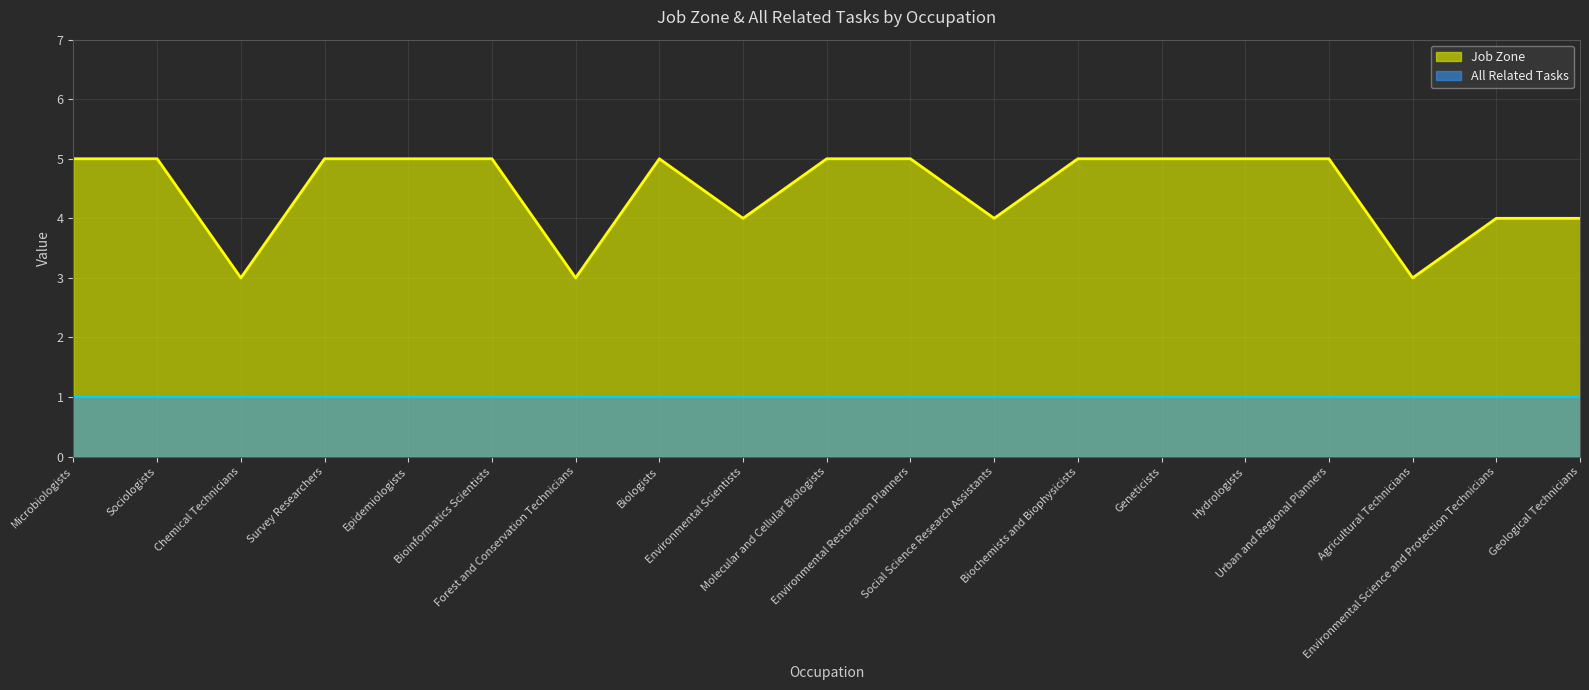

What is the greatest value displayed?

5